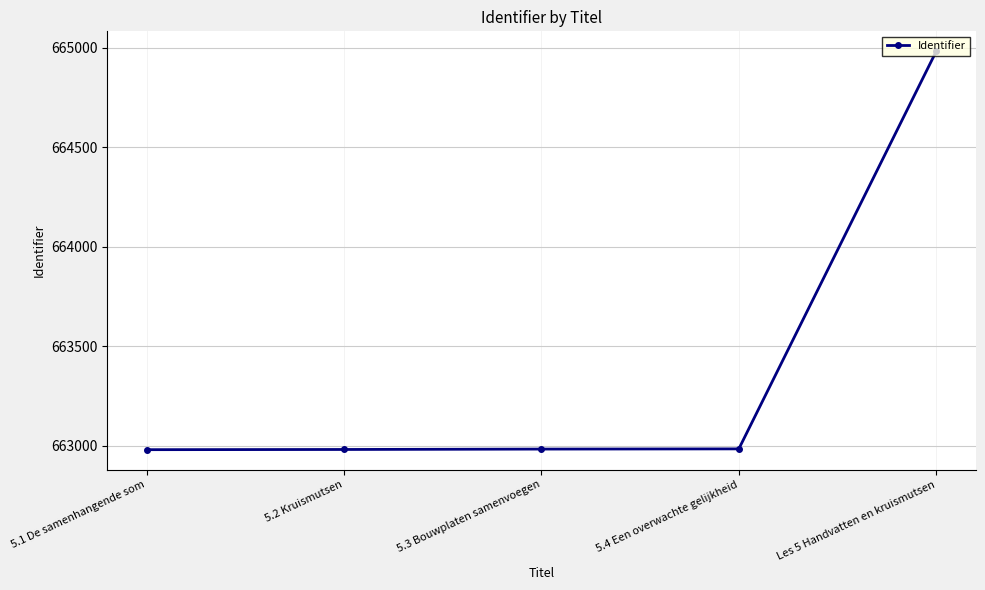

What is the difference between the second highest and second lowest values?

3